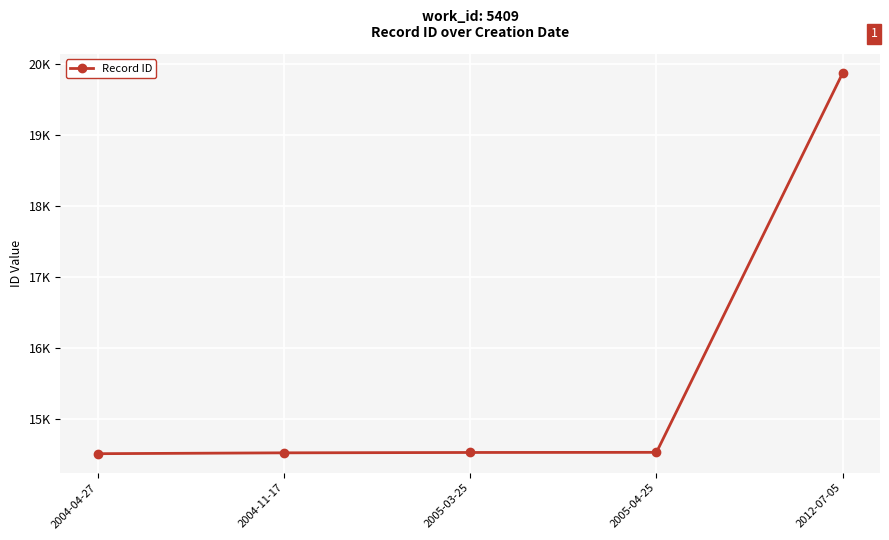

What is the sum of all values?

77954